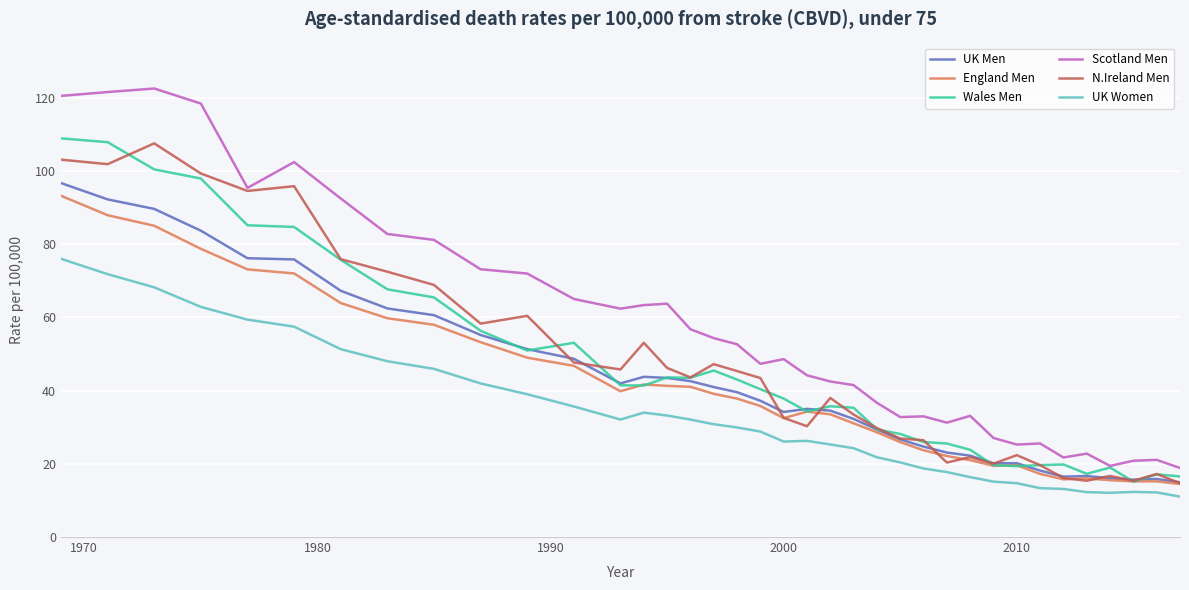

Which series has the largest total across all categories?

Scotland Men